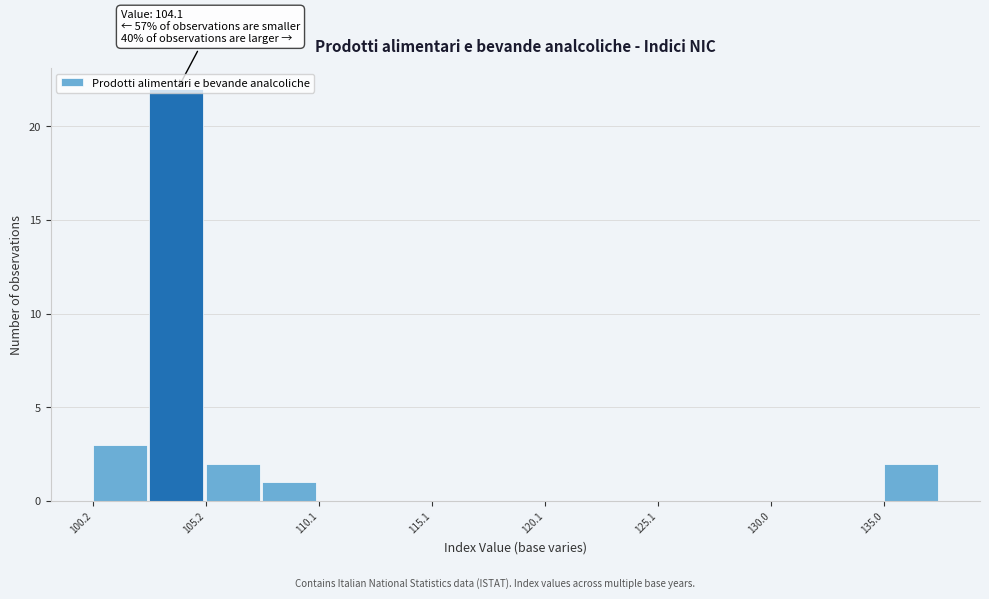

Which range on the x-axis has the tallest bar?

102.5 to 105.0